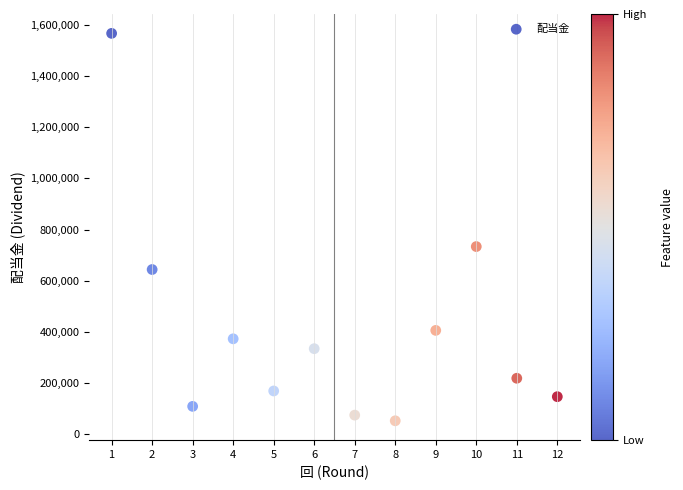

What is the range of X values (max minus min)?

11